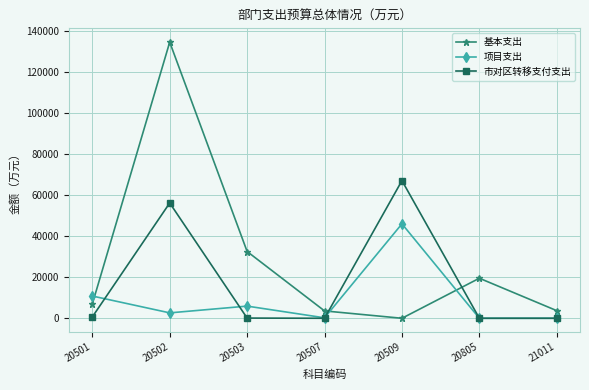

List the series in order of their overall mean, lowest first.

项目支出, 市对区转移支付支出, 基本支出